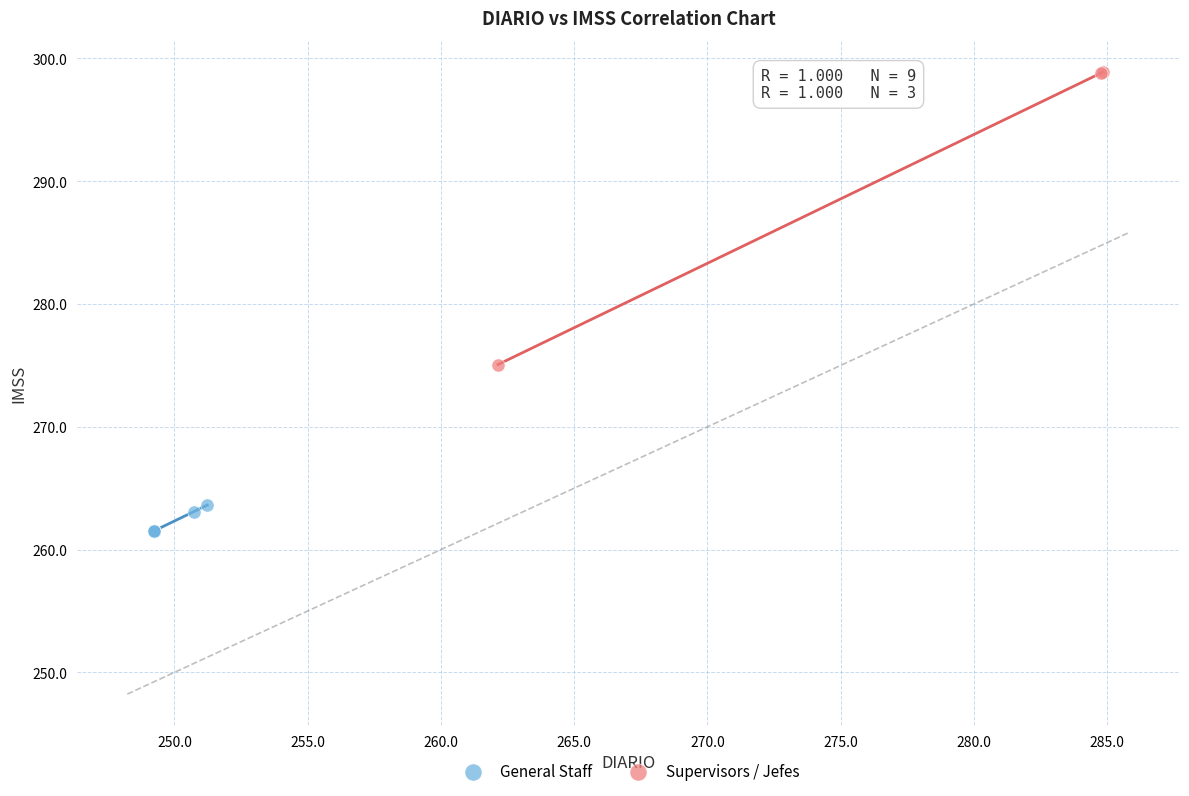

Which series contains the highest Y value?

Supervisors / Jefes